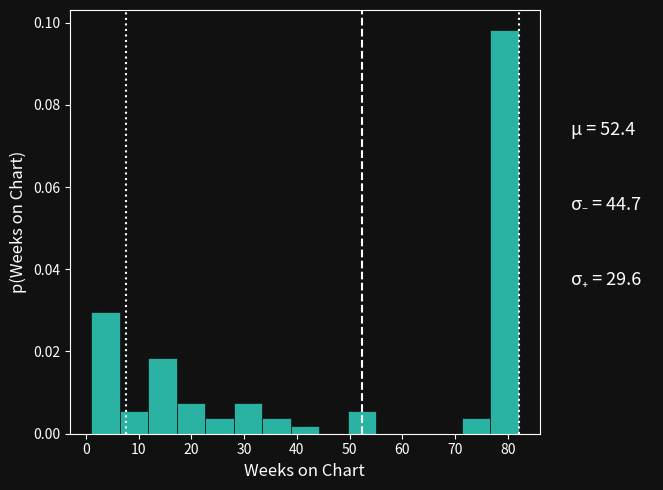

How tall is the bar that spans 49.6 to 55.0 on the x-axis? Neither the bar edges nor the heights are printed on the chart, so give them approximately, as read against the axes.

0.006